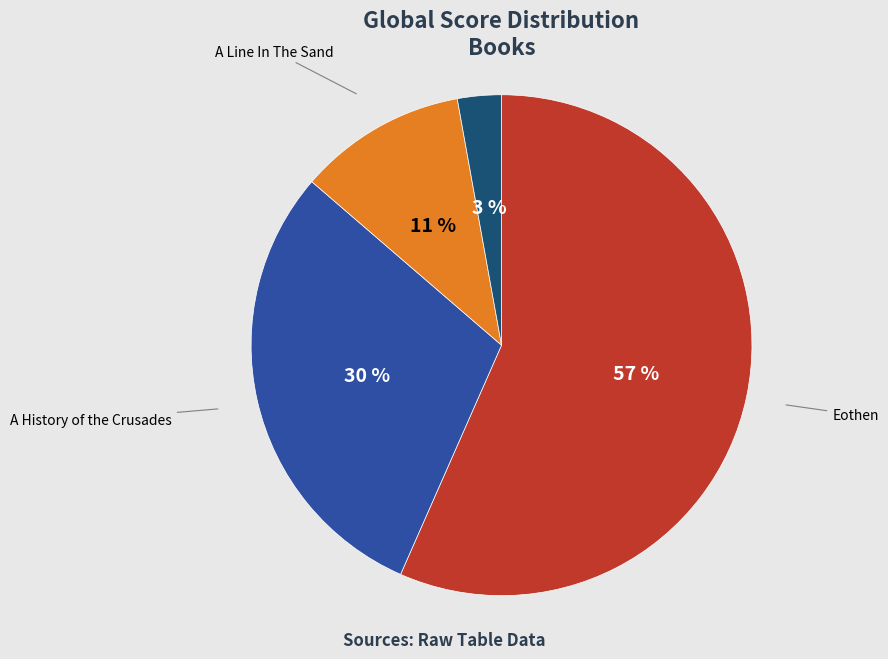

Which slice is the smallest?

Black Flags: The Rise of ISIS